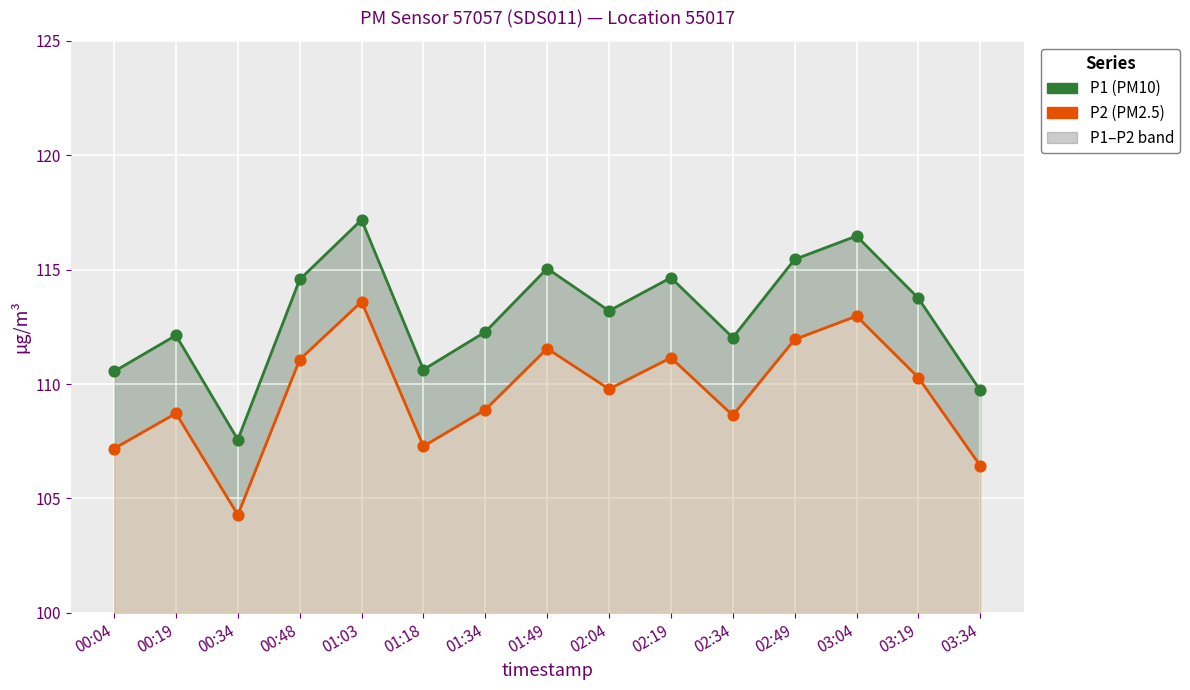

At which category is the sum across all series the highest?

01:03